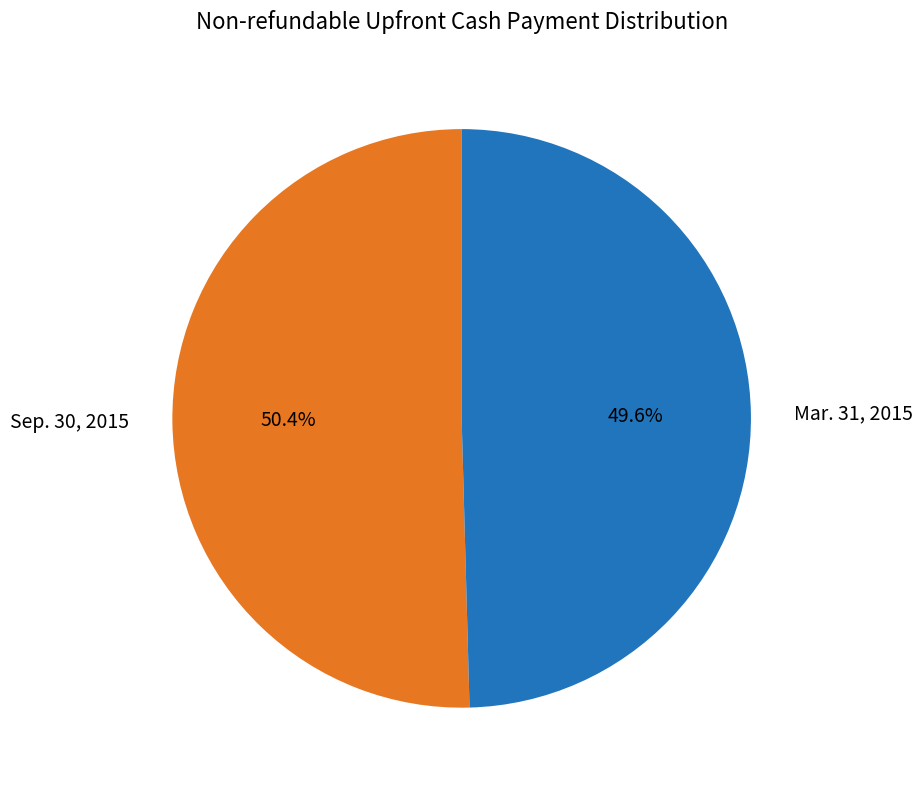

What is the majority slice?

Sep. 30, 2015